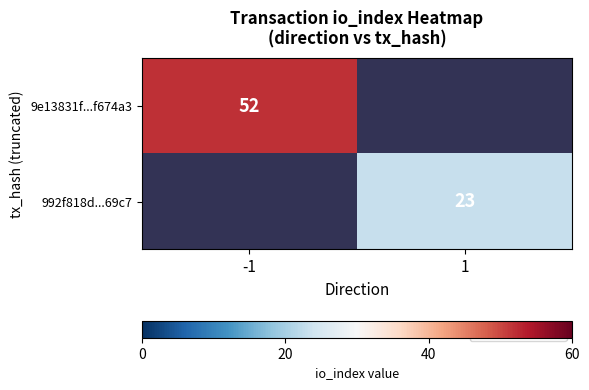

Is the value of 9e13831f...f674a3 at -1 greater than the value of 992f818d...69c7 at 1?

Yes